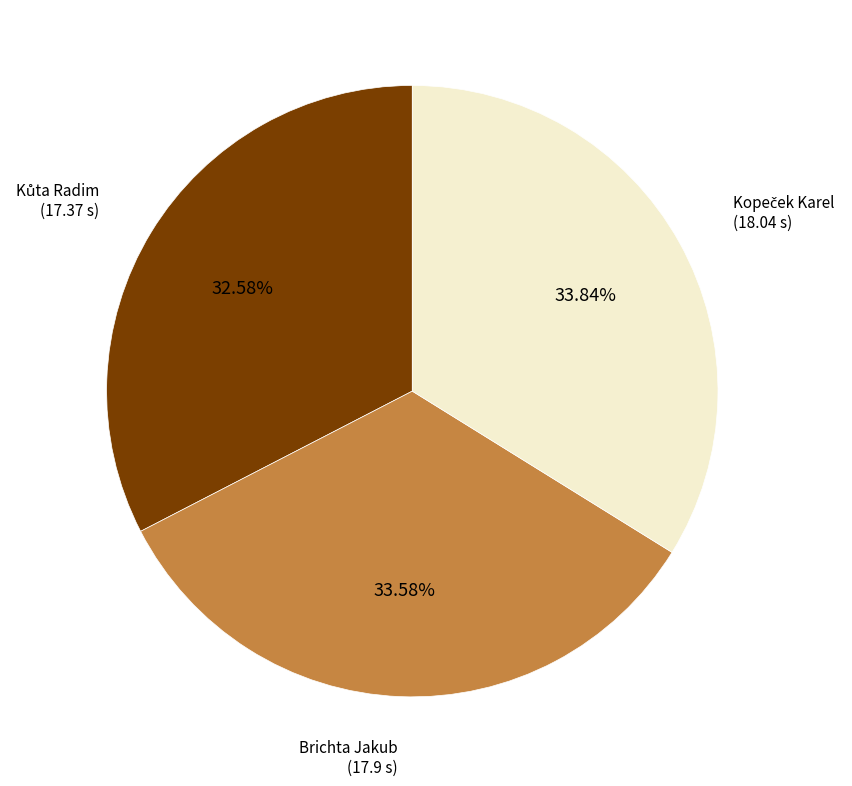

To the nearest percent, what is the difference between the largest and smallest slice percentages?

1%